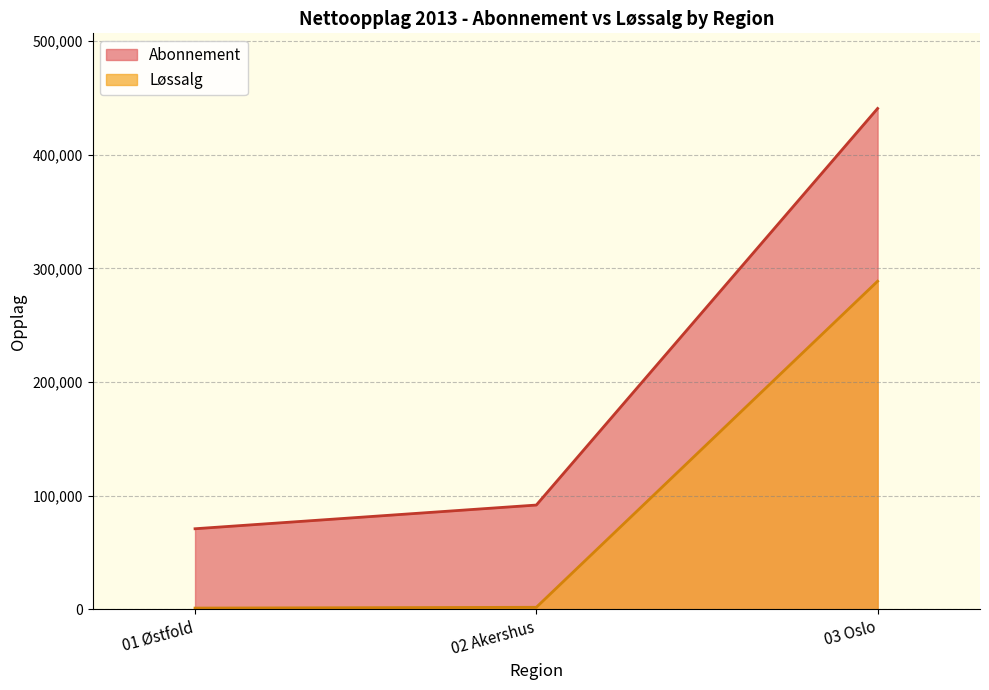

What is the sum of all Løssalg values?

291539